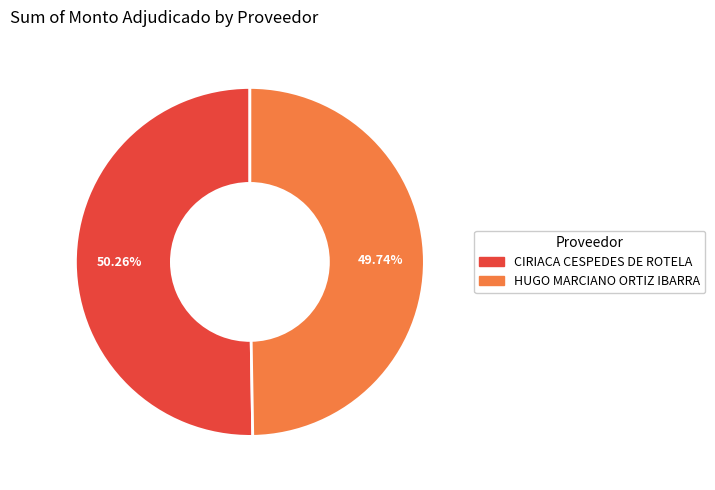

How many segments does this pie chart have?

2